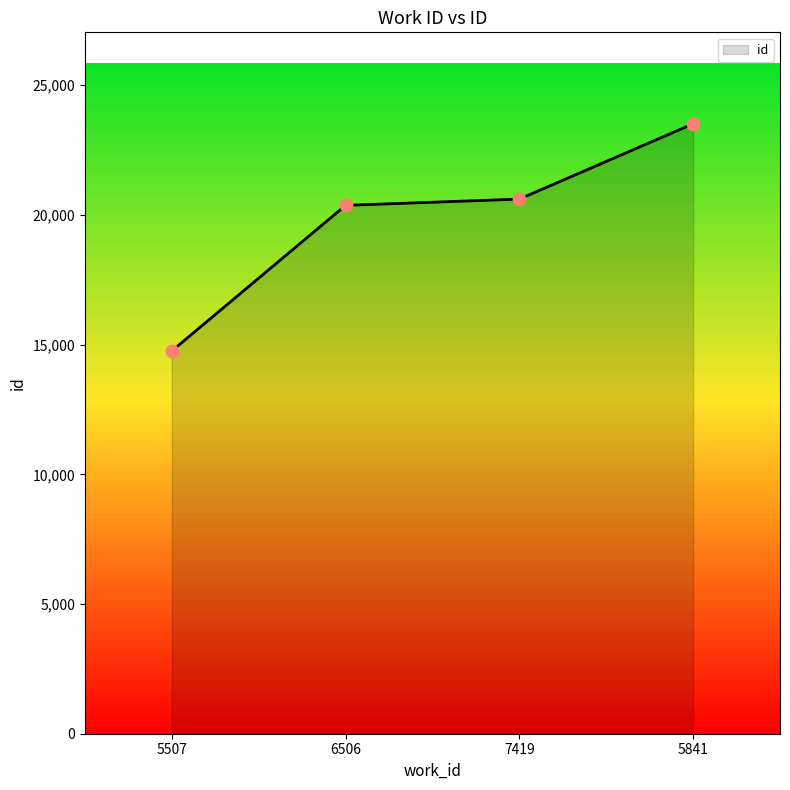

What is the change in value from 5507 to 5841?

+8756